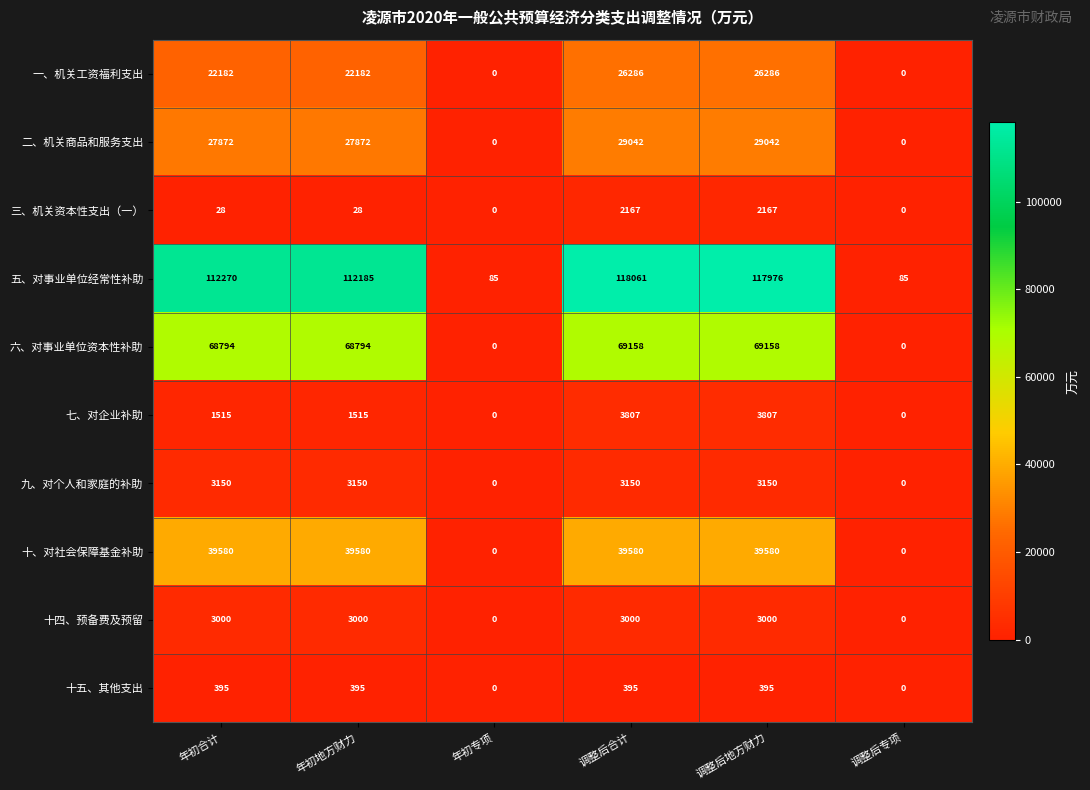

Which label corresponds to the largest value in the chart?

调整后合计